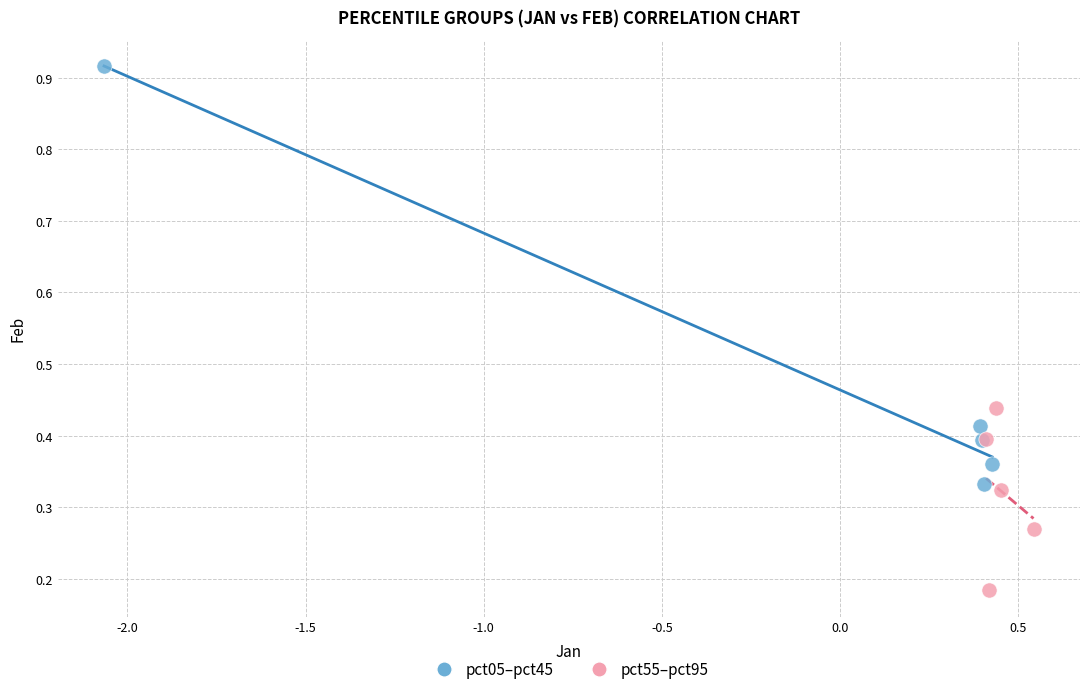

Which series contains the lowest Y value?

pct55–pct95